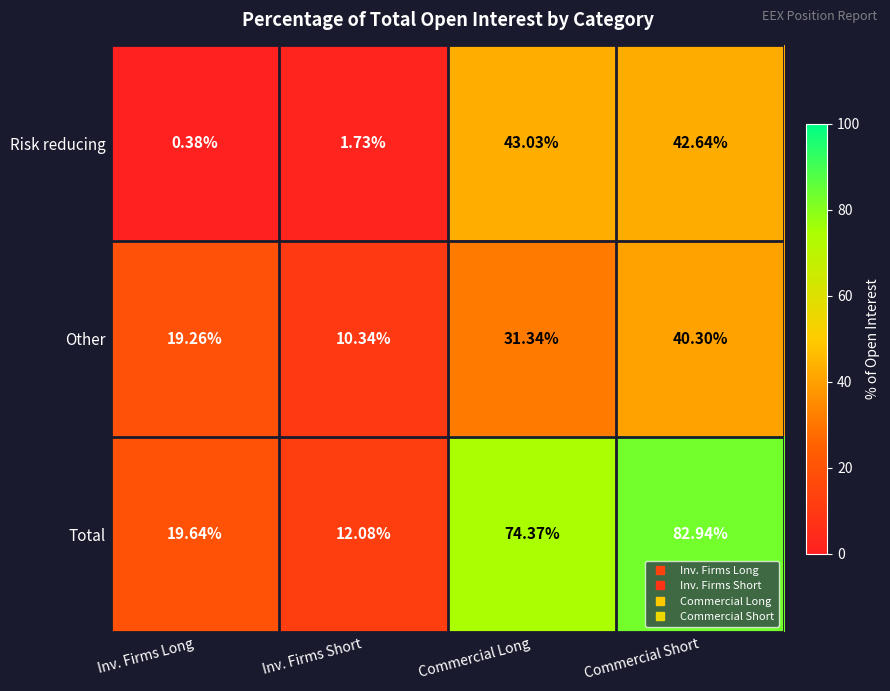

Which series has the largest total across all categories?

Total